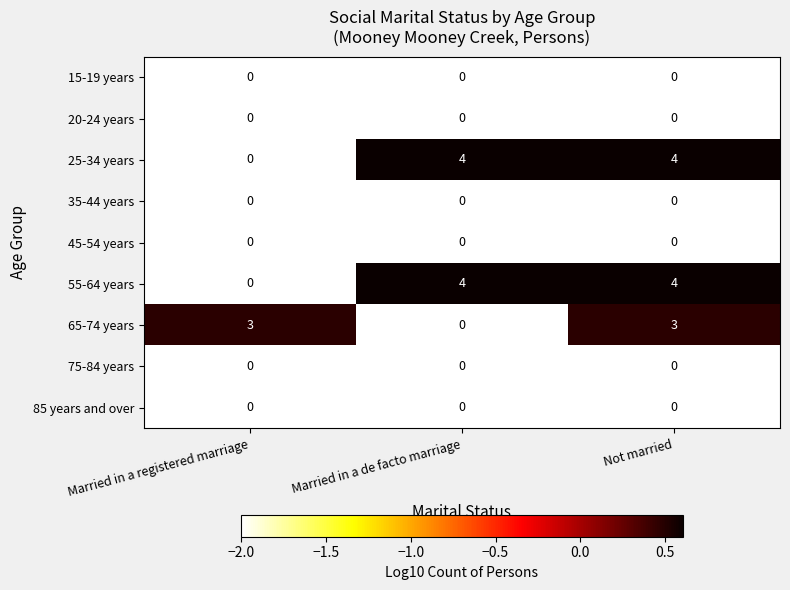

At how many categories does at least one series exceed 2?

3